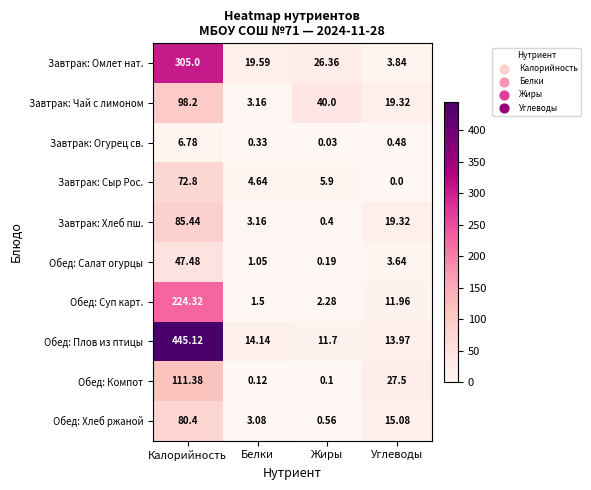

At which category is the sum across all series the highest?

Калорийность